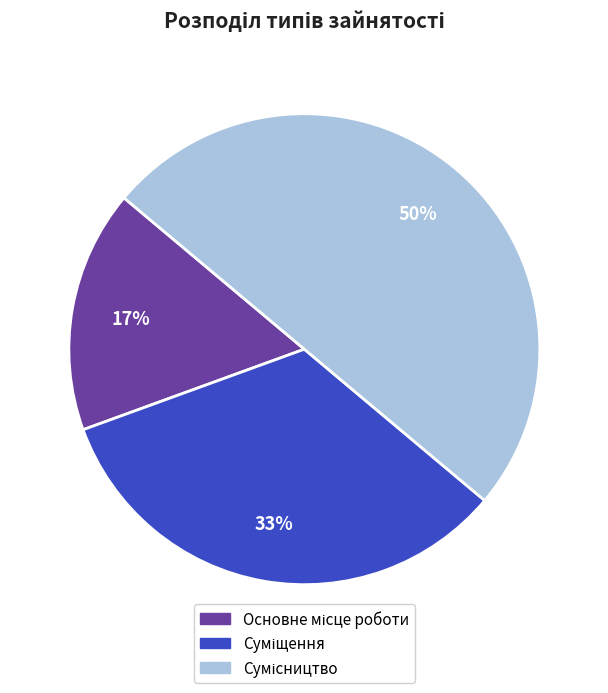

To the nearest percent, what is the difference between the largest and smallest slice percentages?

33%